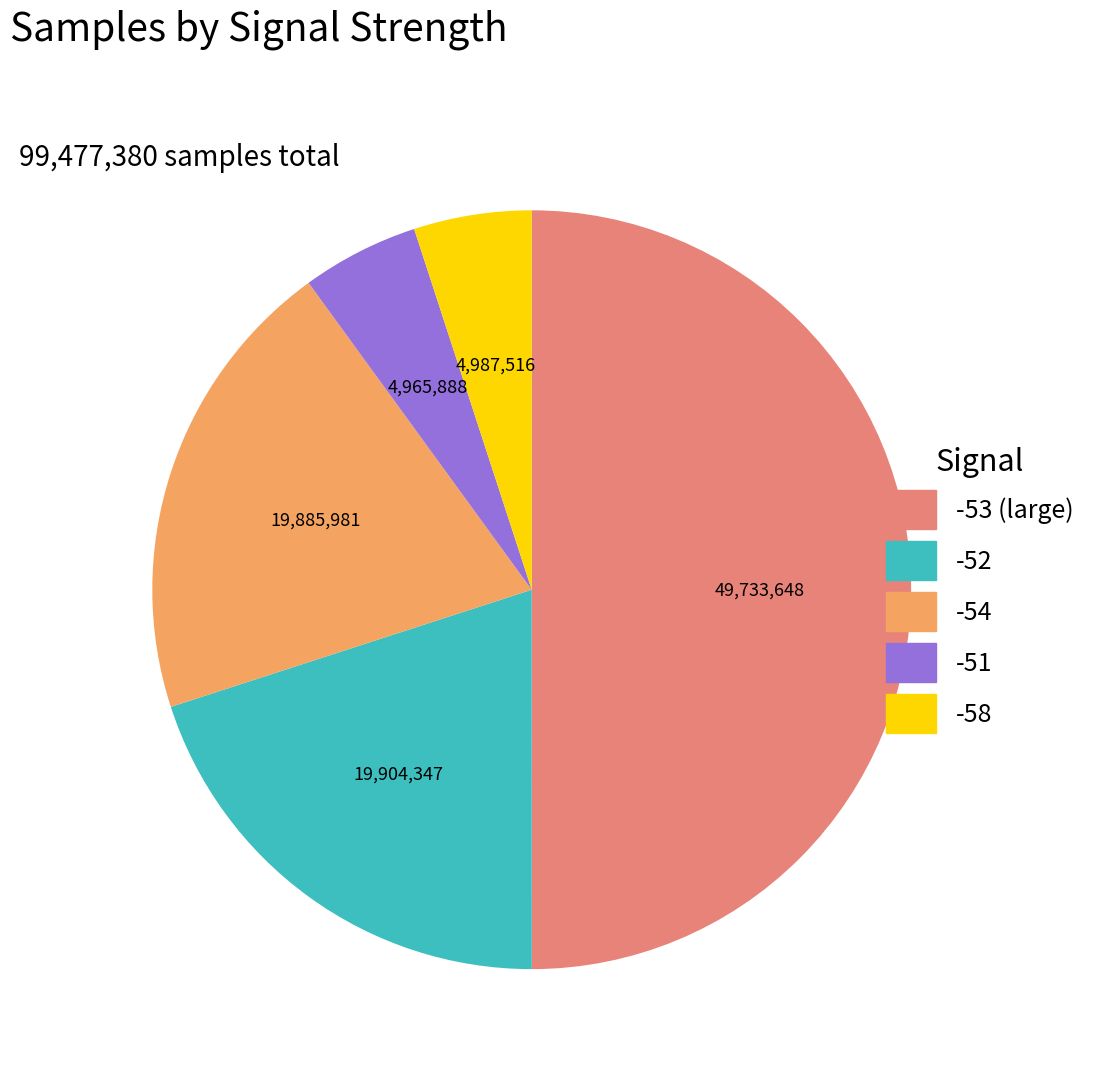

How many segments does this pie chart have?

5